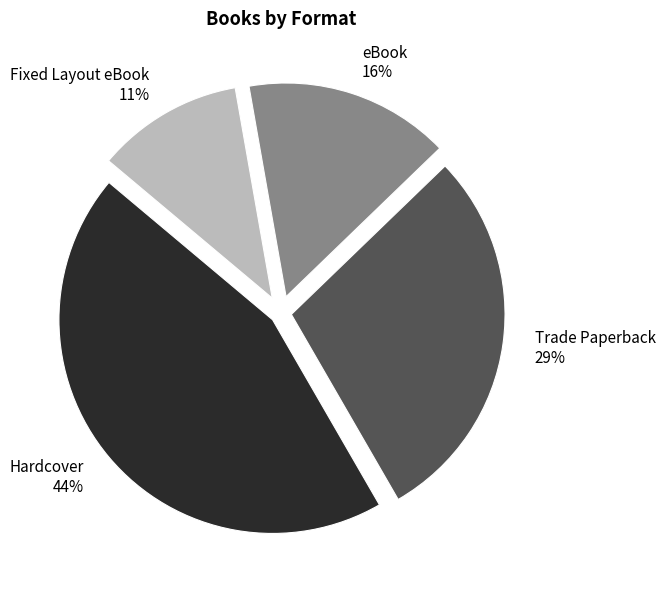

To the nearest percent, what portion does Trade Paperback represent?

29%